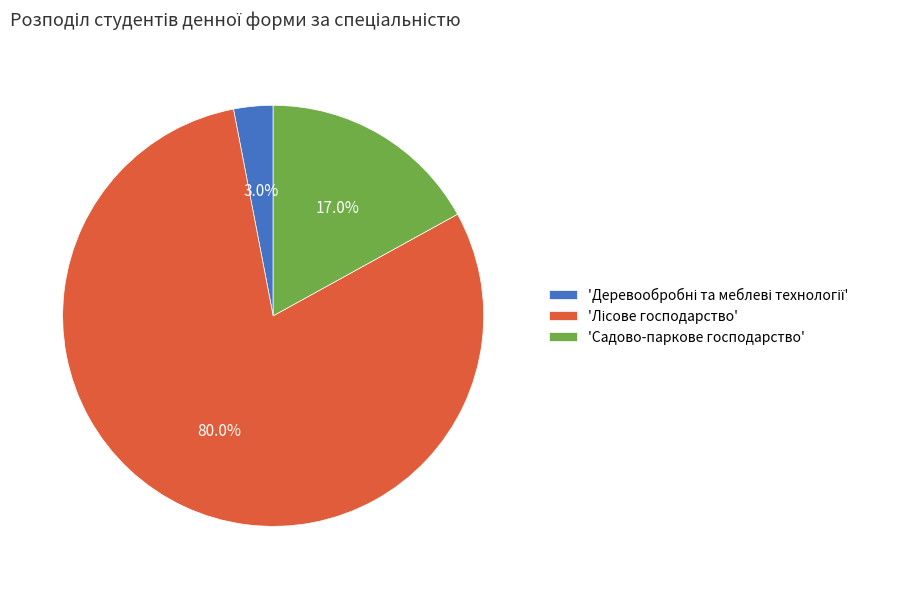

Does any single category account for the majority?

Yes